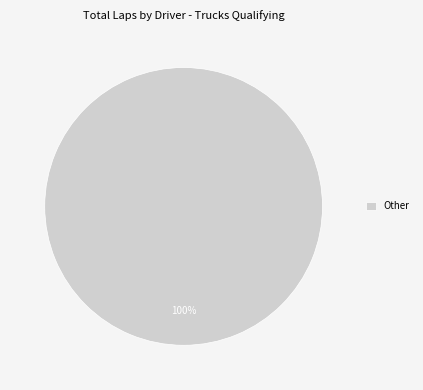

Is there a majority slice in this chart?

Yes